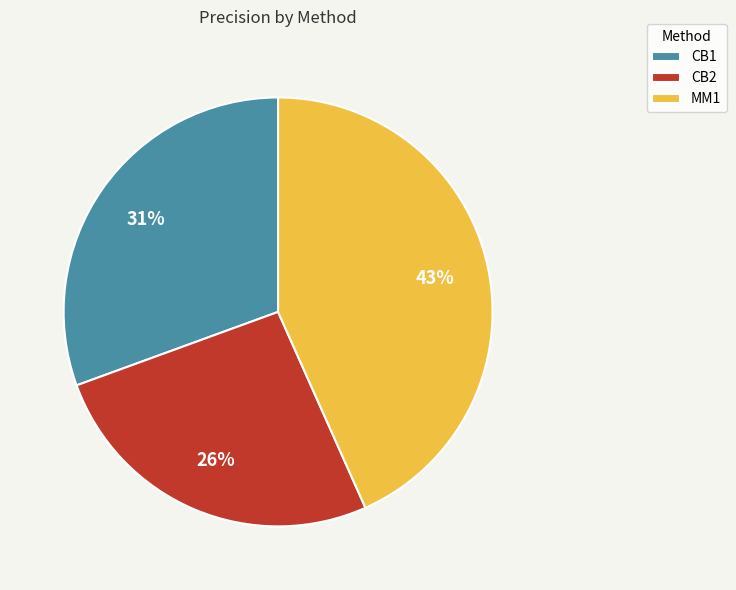

Is CB1 the majority of the pie?

No